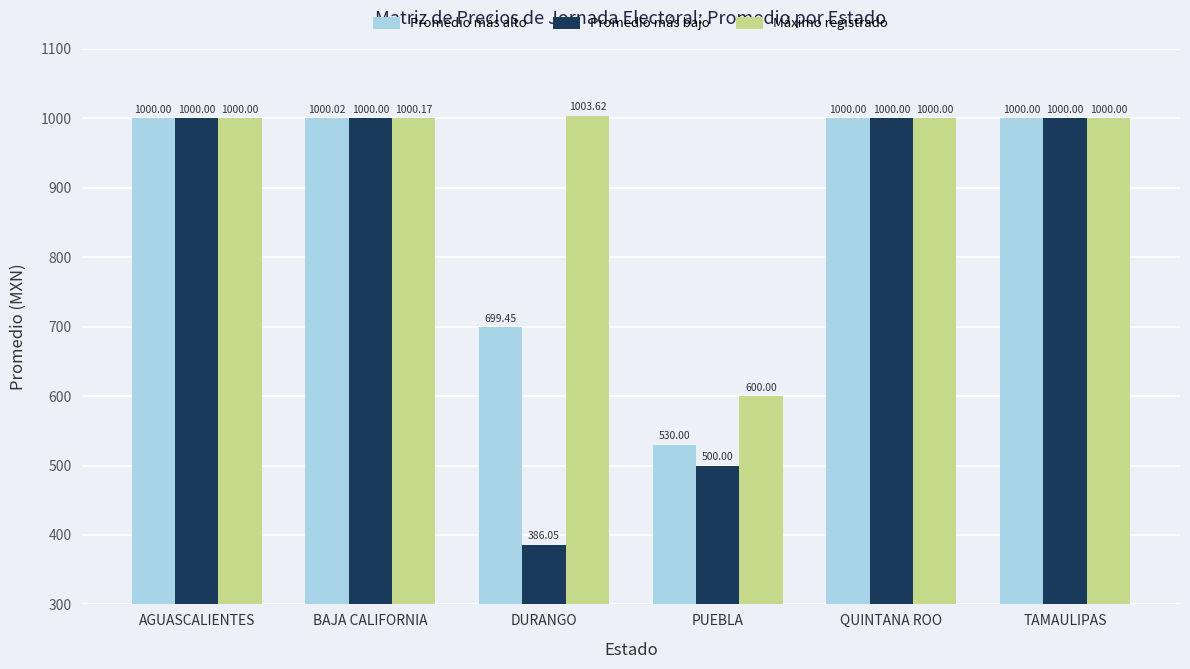

Between AGUASCALIENTES and PUEBLA, which series saw the biggest shift?

Promedio más bajo